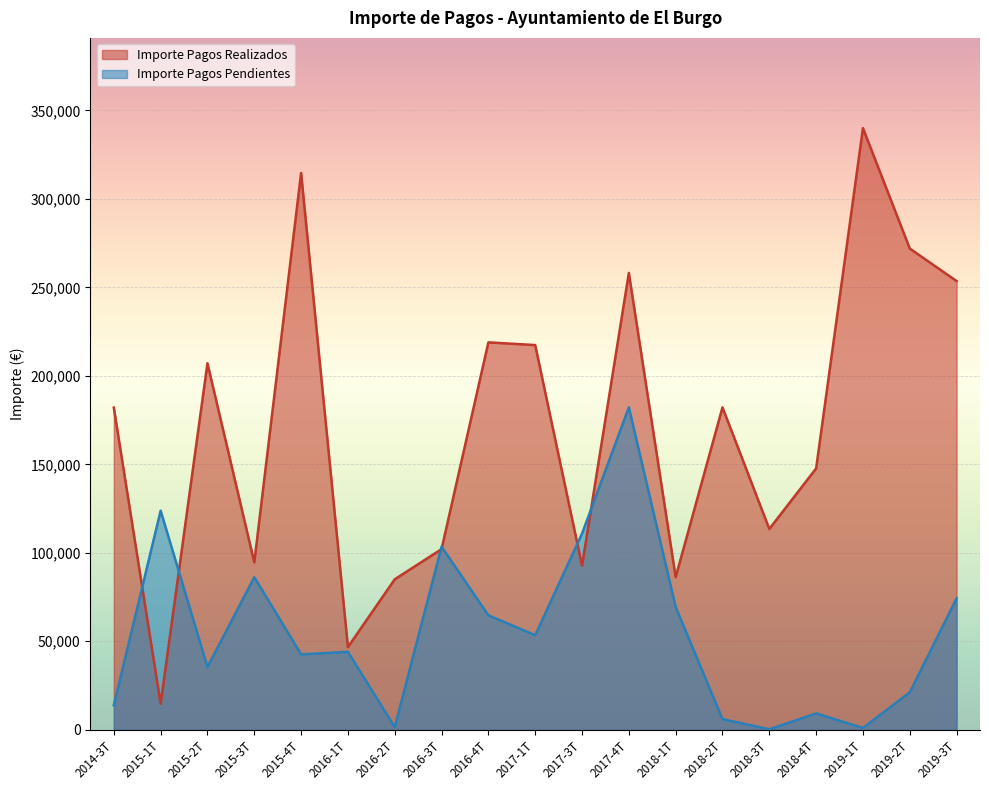

True or false: Importe Pagos Pendientes has more than 1 interior local peaks.

True